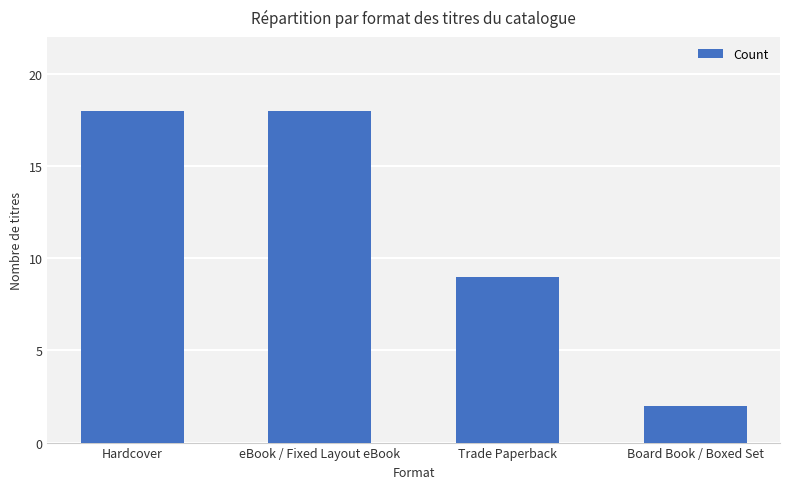

The chart shows a value of 18 at eBook / Fixed Layout eBook. True or false?

True